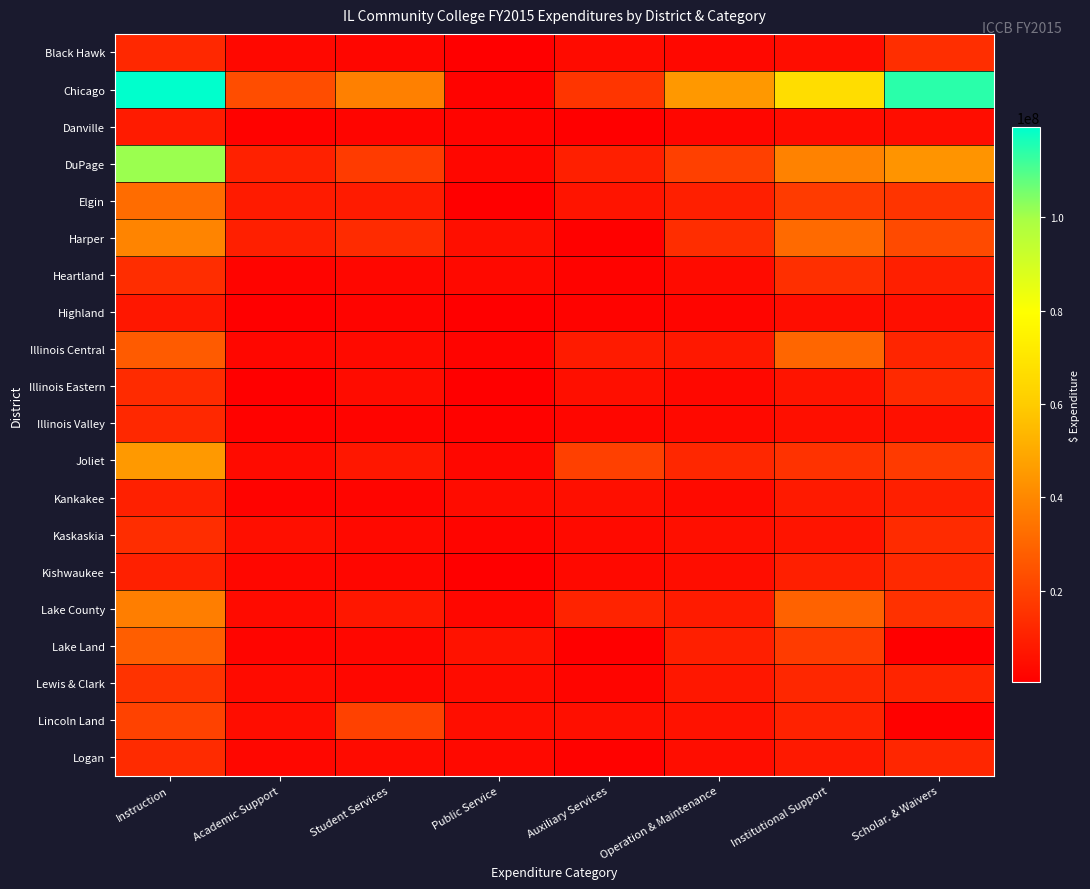

List the series in order of their peak value, highest first.

Chicago, DuPage, Joliet, Harper, Lake County, Elgin, Illinois Central, Lake Land, Lincoln Land, Lewis & Clark, Heartland, Black Hawk, Kaskaskia, Logan, Illinois Eastern, Kishwaukee, Illinois Valley, Kankakee, Danville, Highland